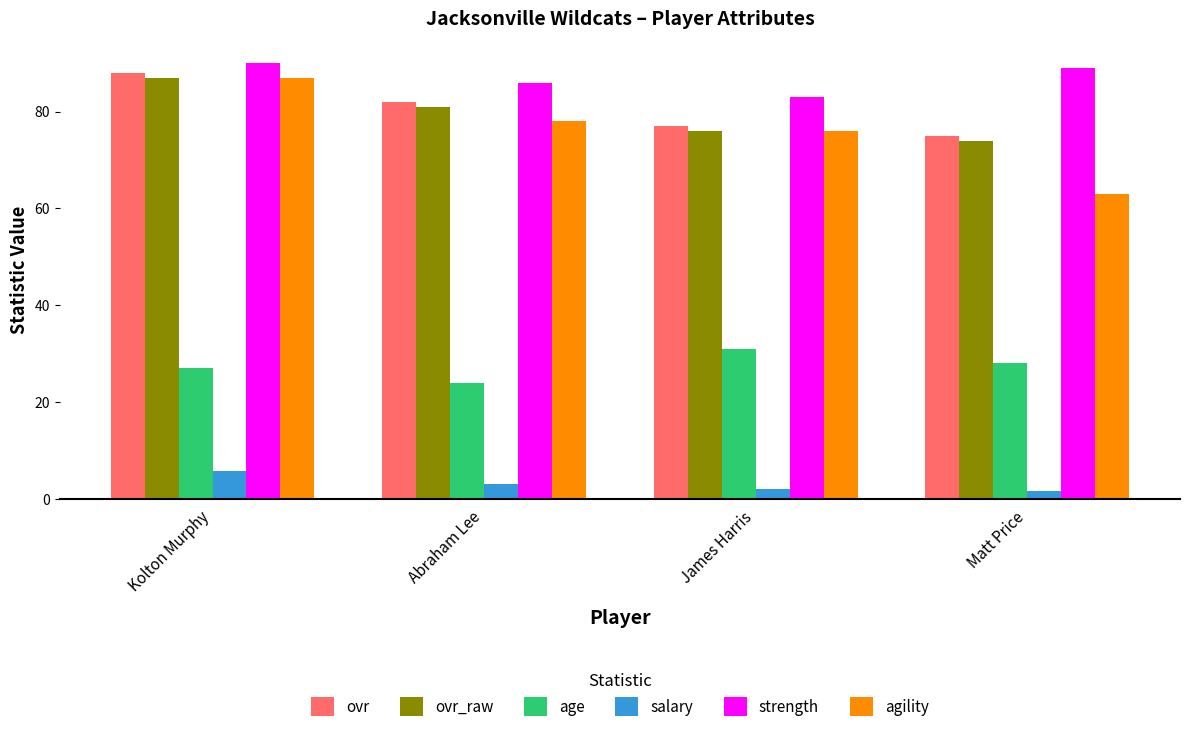

Is it true that ovr equals 77.0 at James Harris?

True